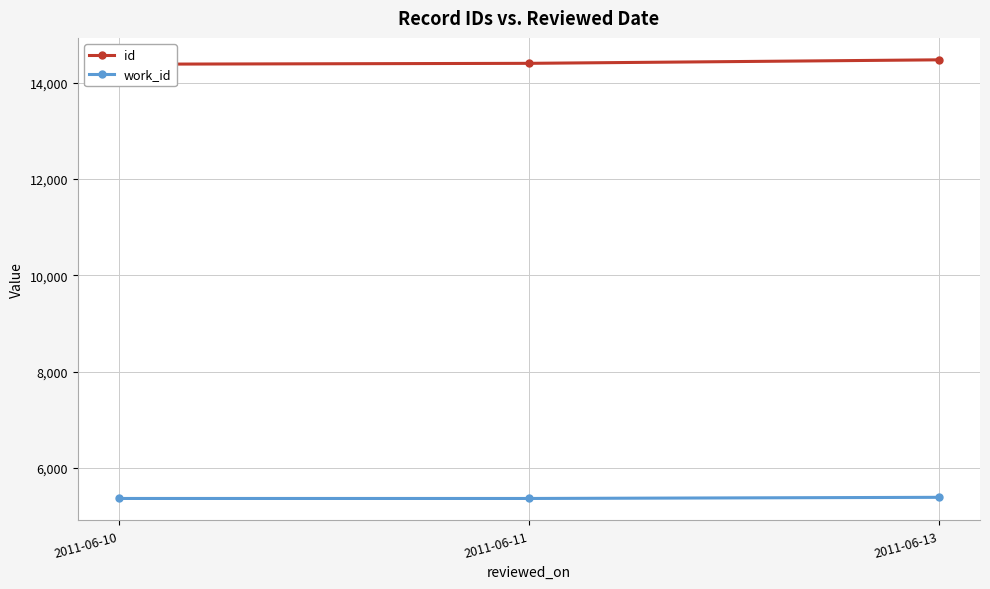

At 2011-06-11, list the series in order from largest to smallest.

id, work_id